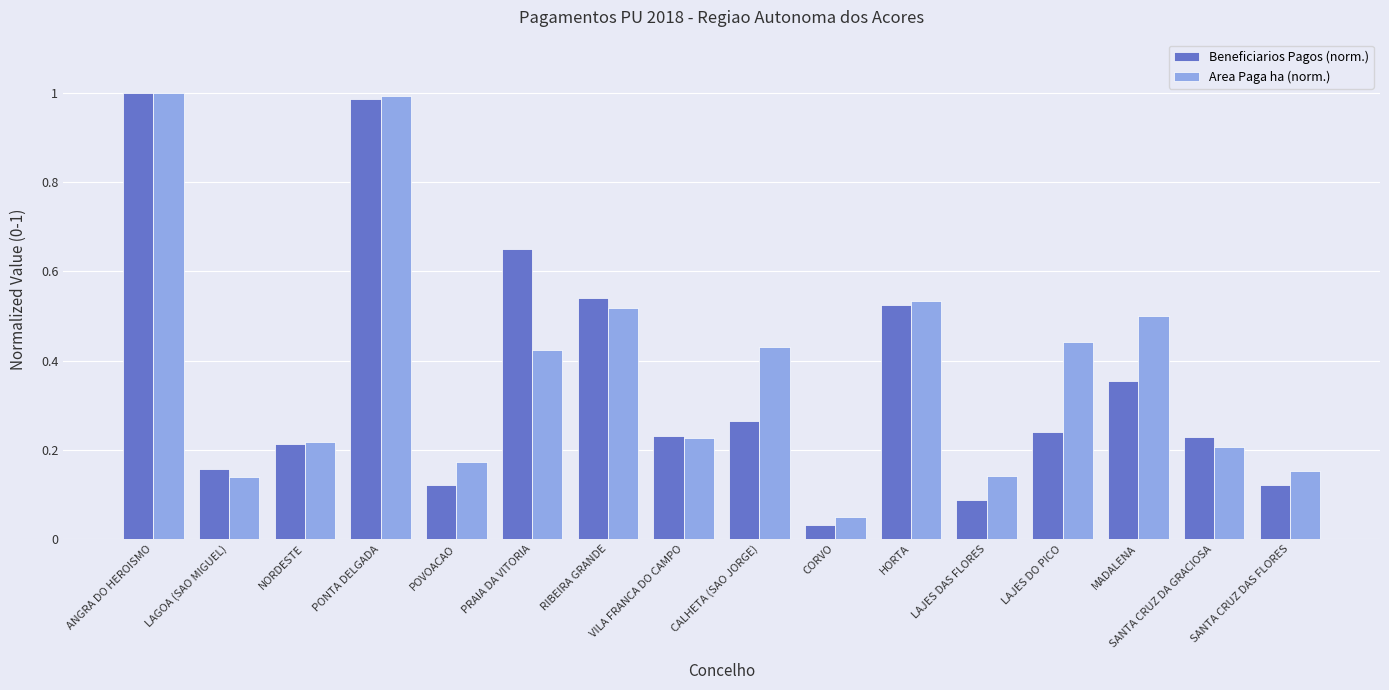

Which category has the lowest value across all series?

CORVO